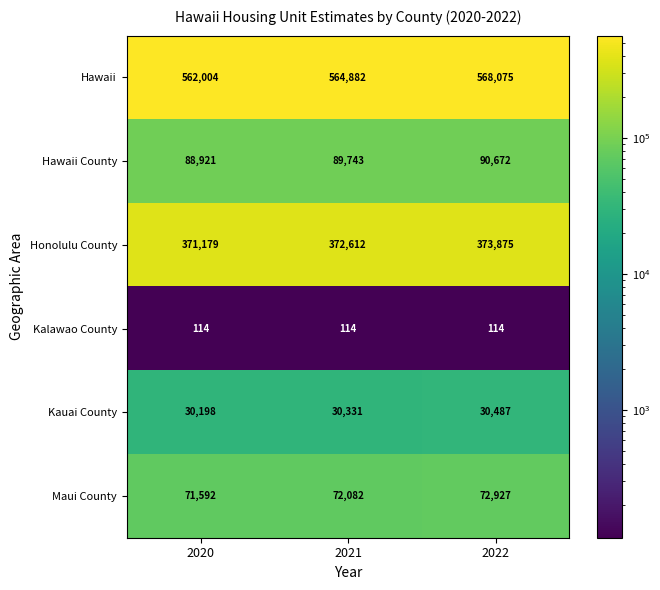

What is the sum of the Kauai County values at 2020 and 2021?

60529